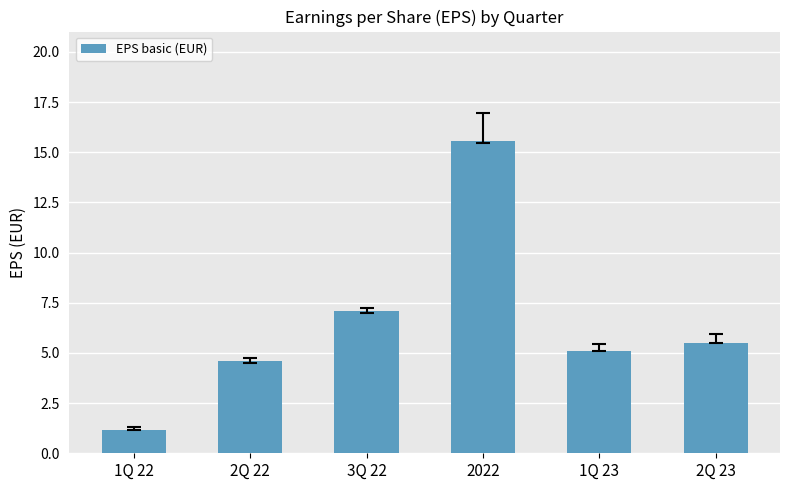

Which has a higher value, 2022 or 2Q 22?

2022